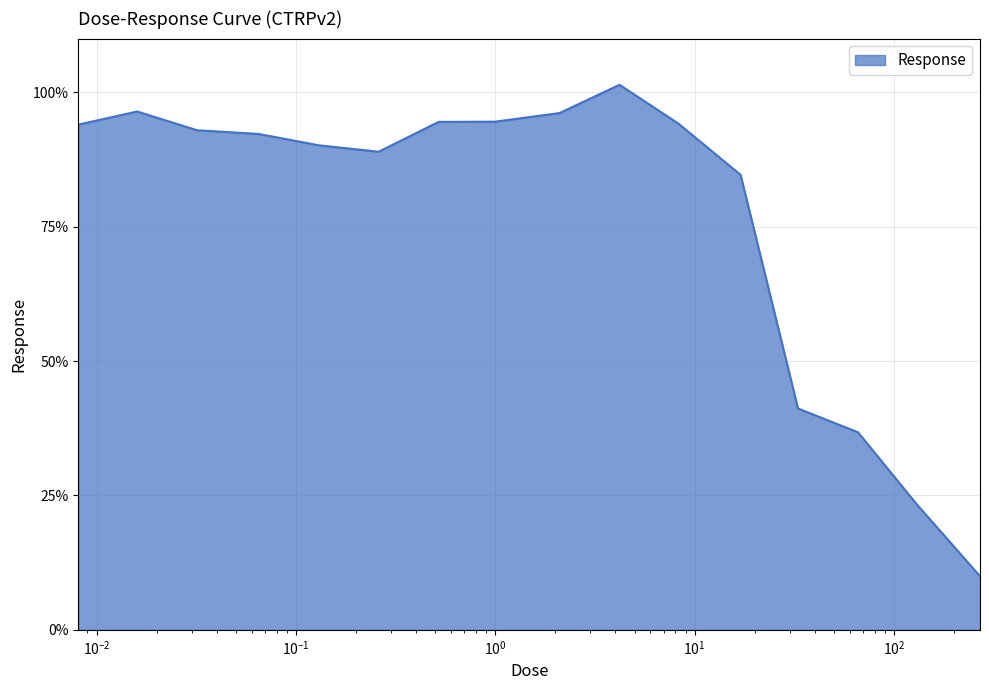

What is the difference between the maximum and minimum values?

91.4